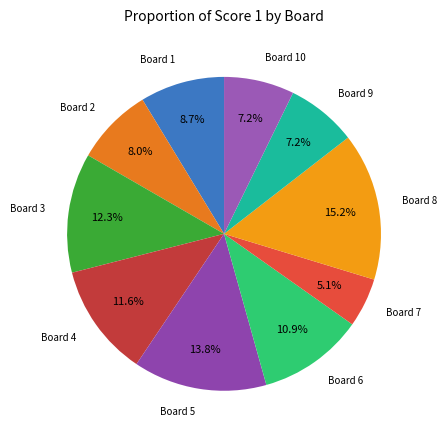

Combined, do Board 7 and Board 8 account for over 50%?

No